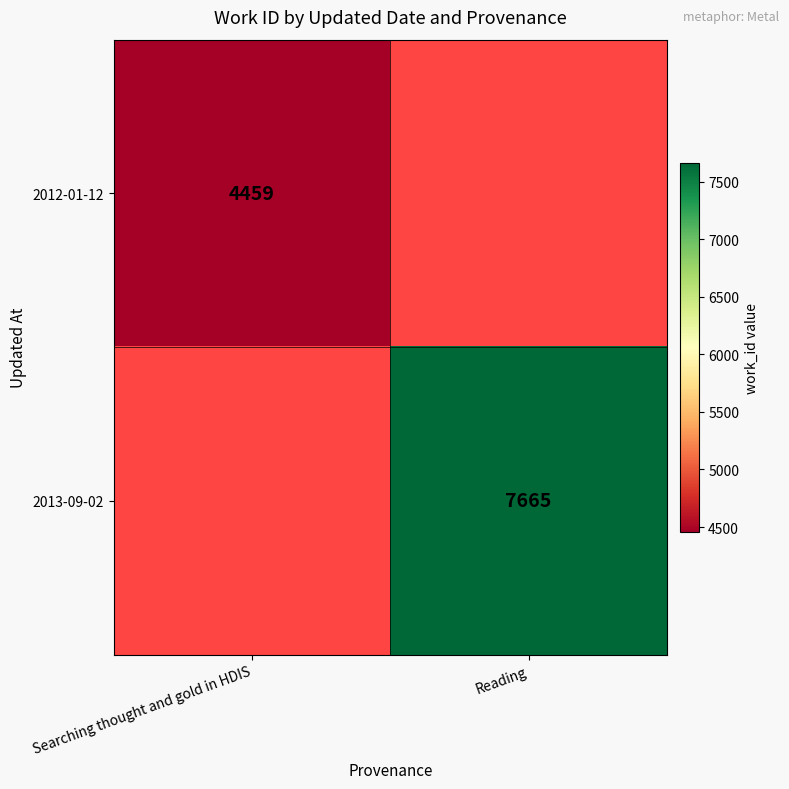

True or false: 2012-01-12 has a value of 4459 at Searching thought and gold in HDIS.

True